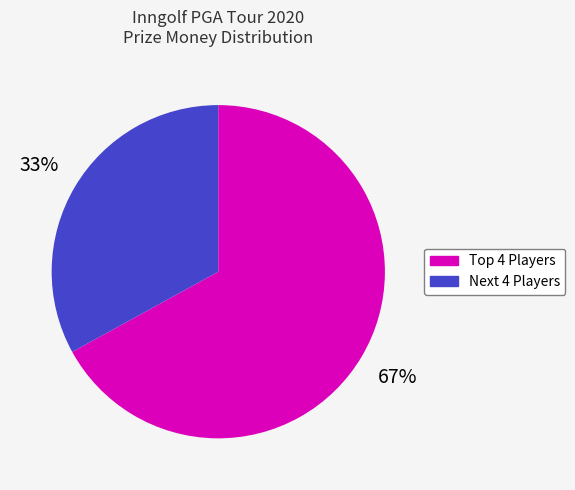

To the nearest percent, what is the average slice percentage?

50%